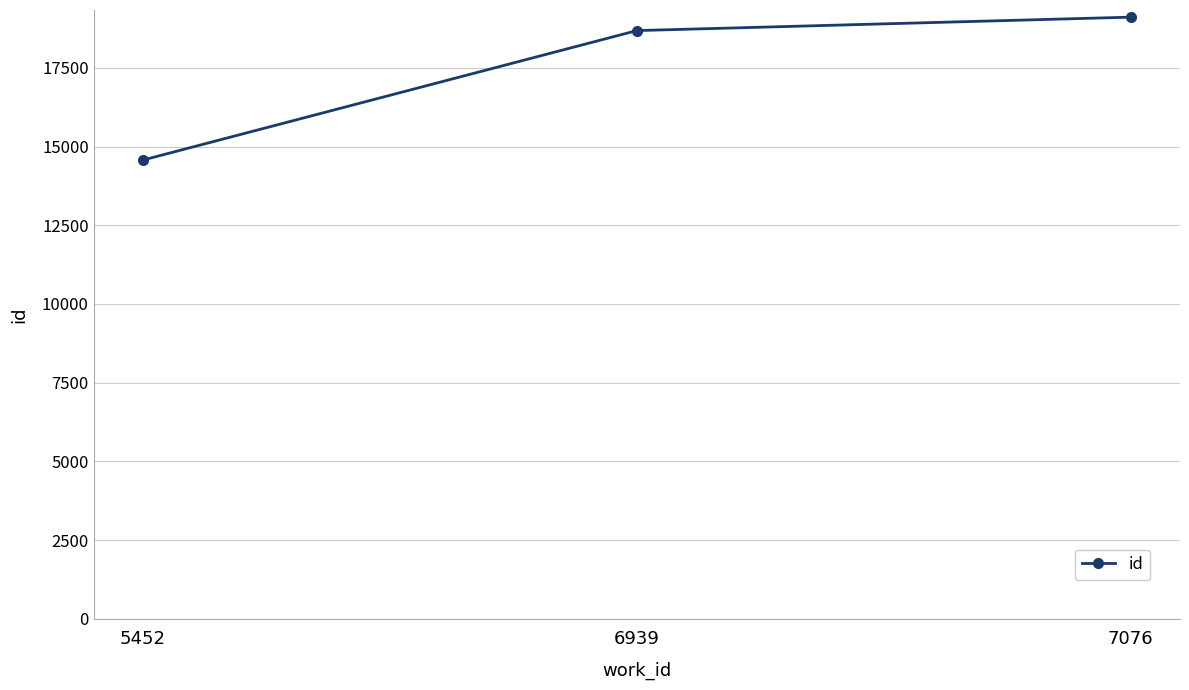

What is the change in value from 6939 to 7076?

+427